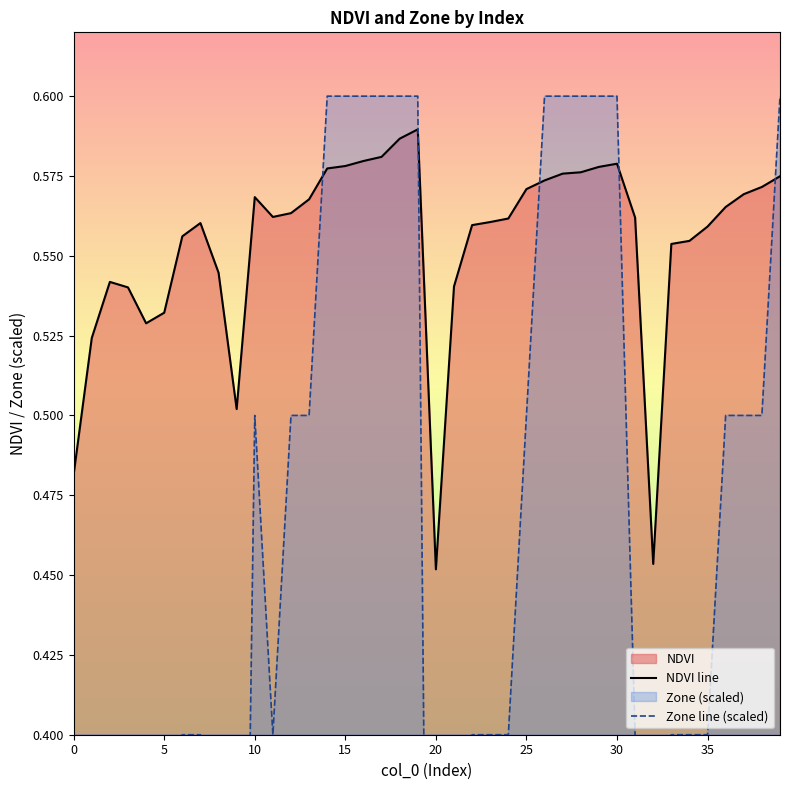

Is the value of Zone line (scaled) at 24 greater than the value of NDVI line at 26?

No